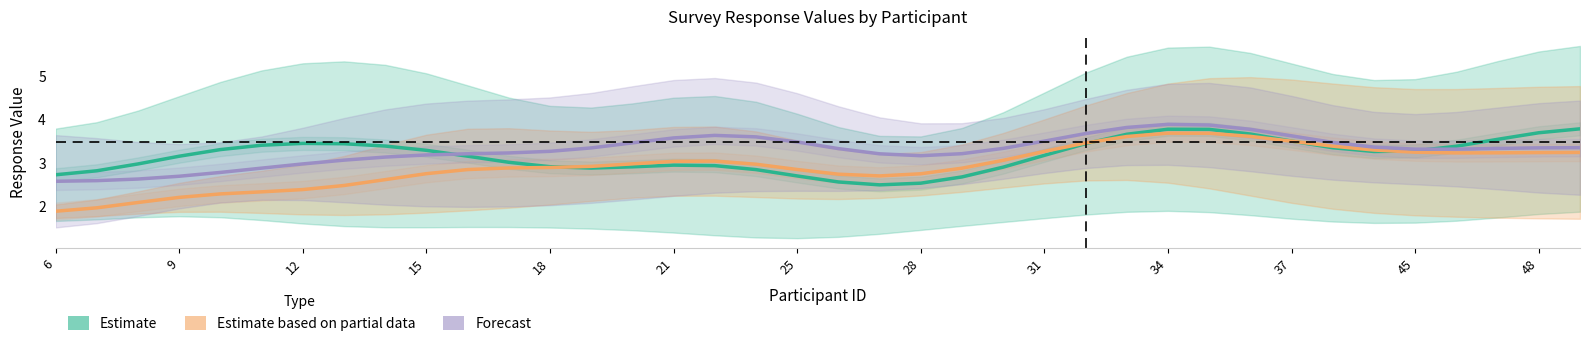

How many interior local valleys does the Estimate based on partial data series have?

2